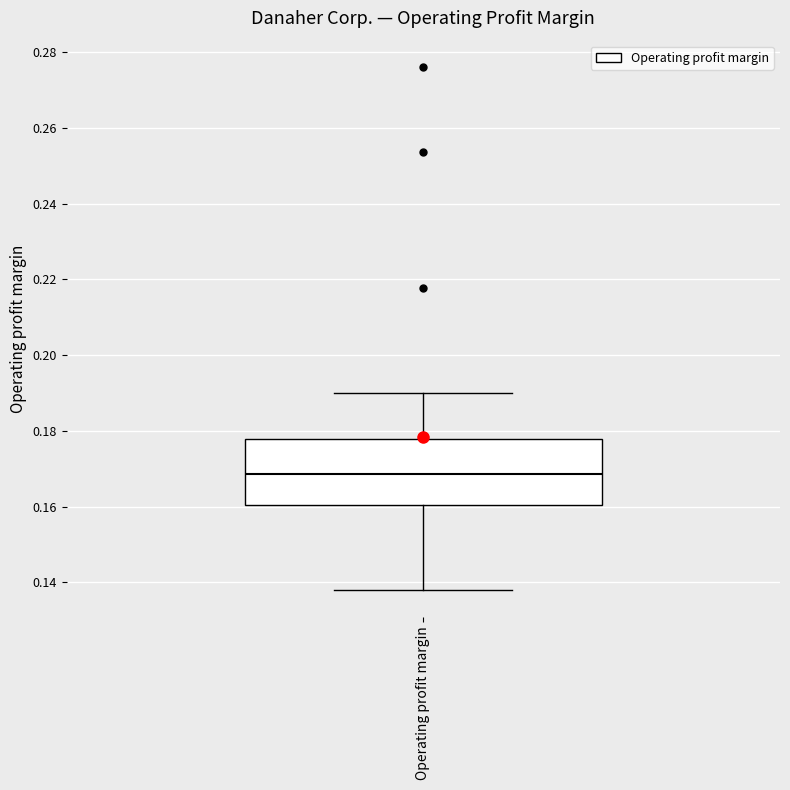

Where does the median line of the box for Operating profit margin sit on the y-axis? The values are not printed on the chart, so give them approximately, as read against the axis.

0.168